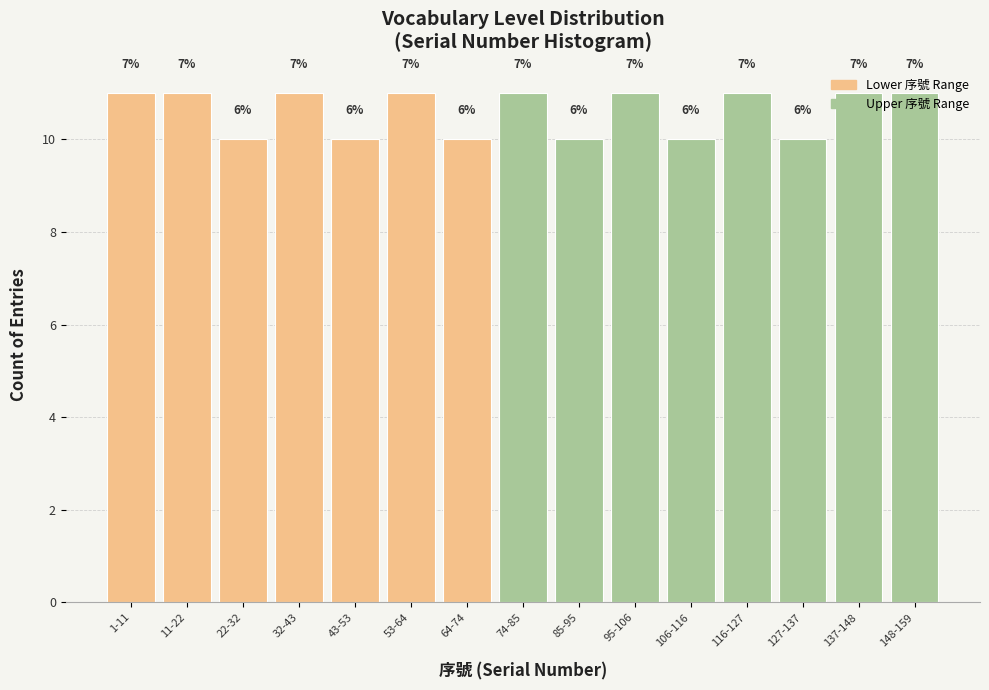

Does the chart contain any negative values?

No